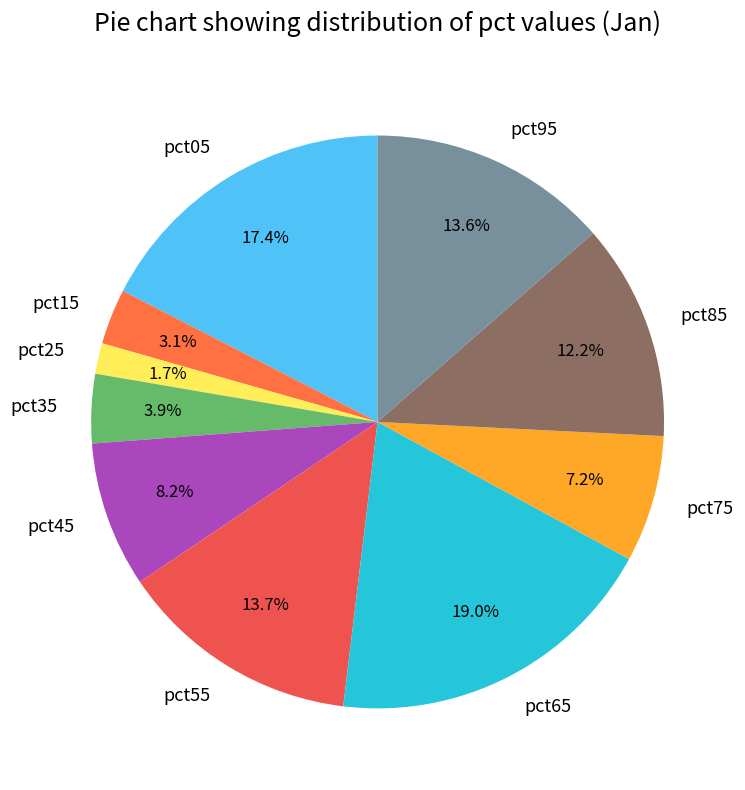

Is there any slice that represents more than half of the pie?

No